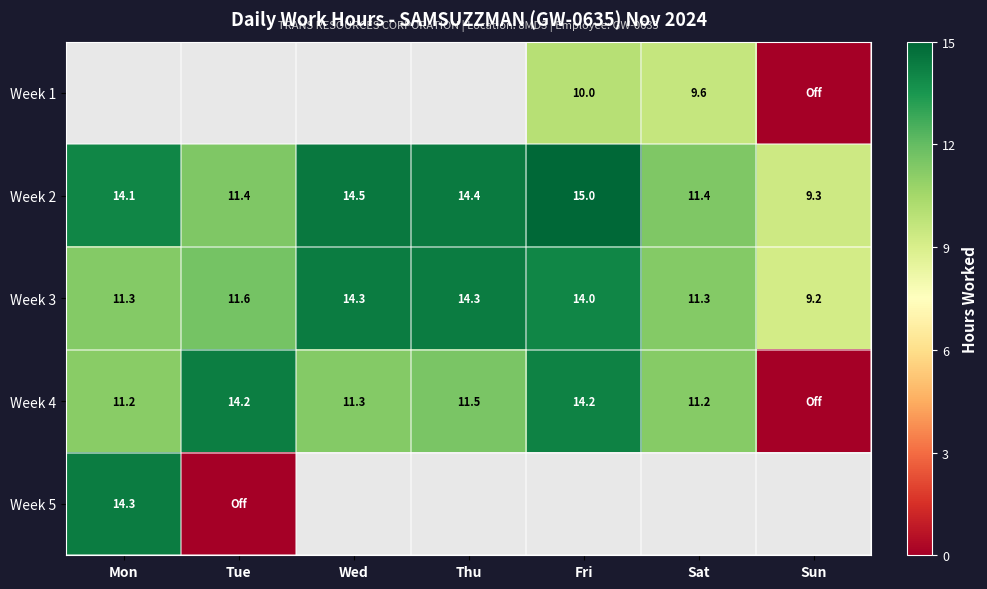

What is the difference between the Week 4 values at Mon and Fri?

3.0